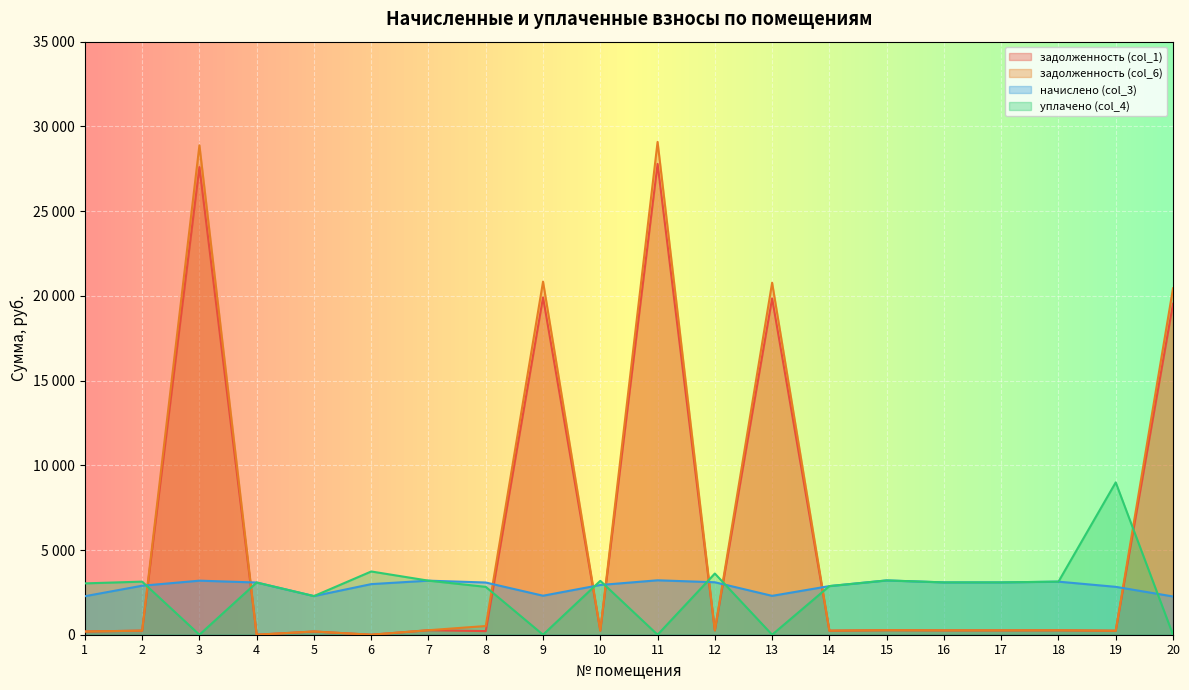

Which series has the widest spread of values?

задолженность (col_6)